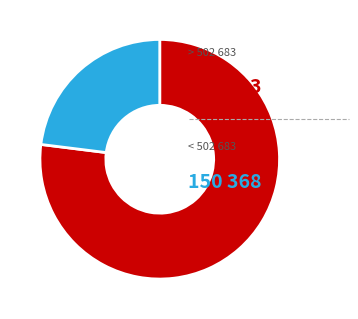

Is there a majority slice in this chart?

Yes